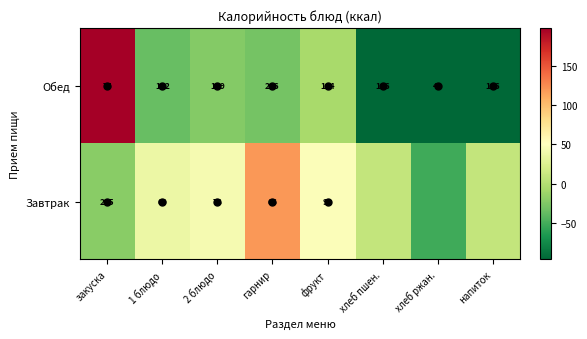

Rank the series at гарнир from lowest to highest value.

Завтрак, Обед